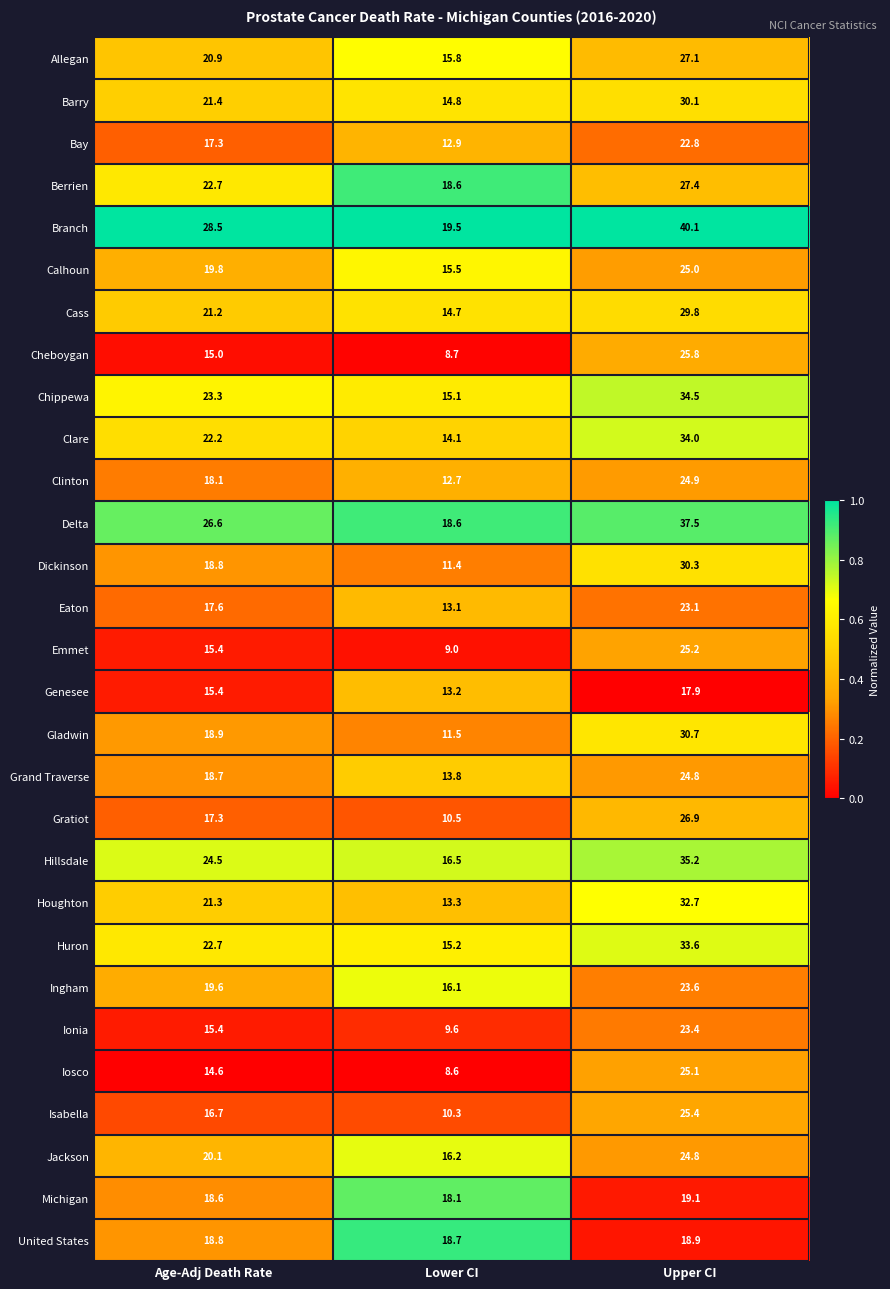

The Gratiot series shows 10.5 at Lower CI. True or false?

True